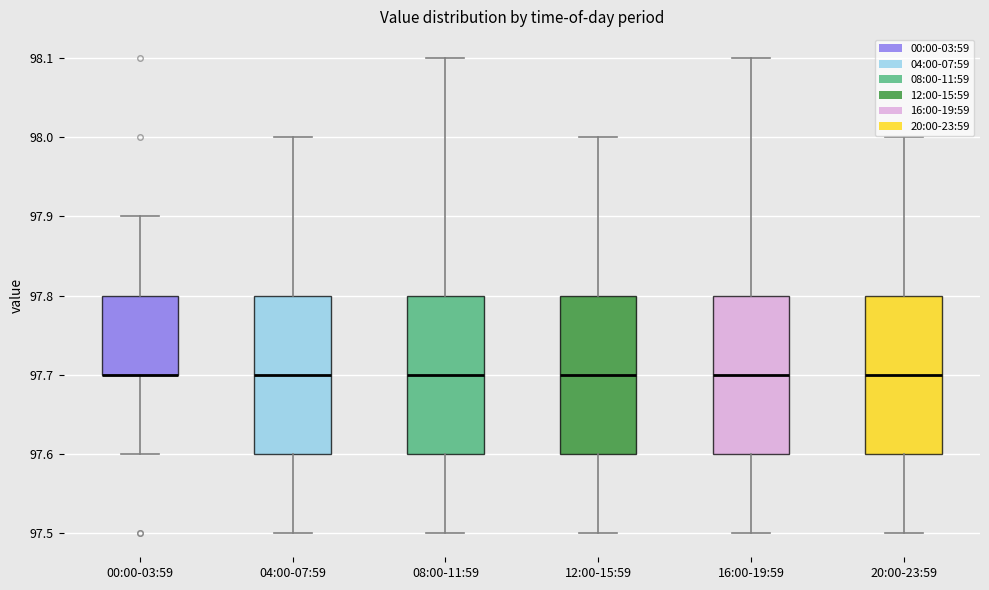

Reading left to right, transcribe this box plot: for each box, give where its median line is, the range the box spans, and where its two whiskers end, as read against the y-axis. The values are not printed on the chart, so give them approximately, as read against the axis.

00:00-03:59: median 97.7 (drawn on the box's lower edge), box 97.7 to 97.8, whiskers 97.6 to 97.9
04:00-07:59: median 97.7, box 97.6 to 97.8, whiskers 97.5 to 98.0
08:00-11:59: median 97.7, box 97.6 to 97.8, whiskers 97.5 to 98.1
12:00-15:59: median 97.7, box 97.6 to 97.8, whiskers 97.5 to 98.0
16:00-19:59: median 97.7, box 97.6 to 97.8, whiskers 97.5 to 98.1
20:00-23:59: median 97.7, box 97.6 to 97.8, whiskers 97.5 to 98.0